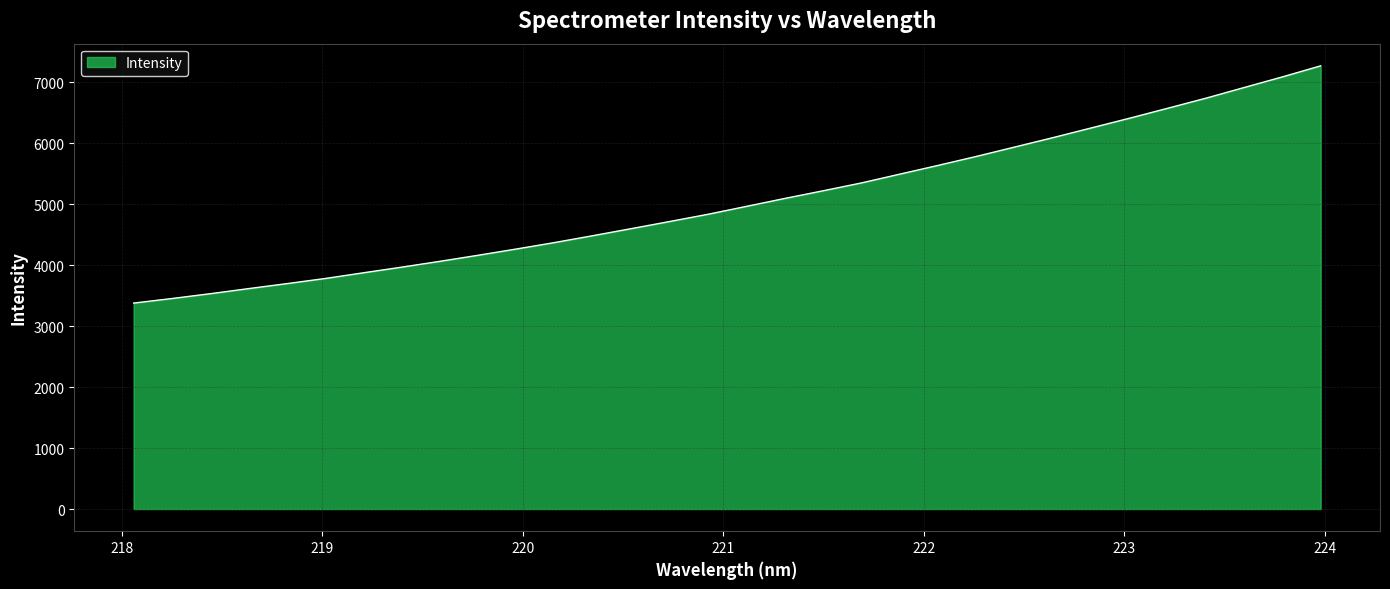

What is the greatest value displayed?

7271.5